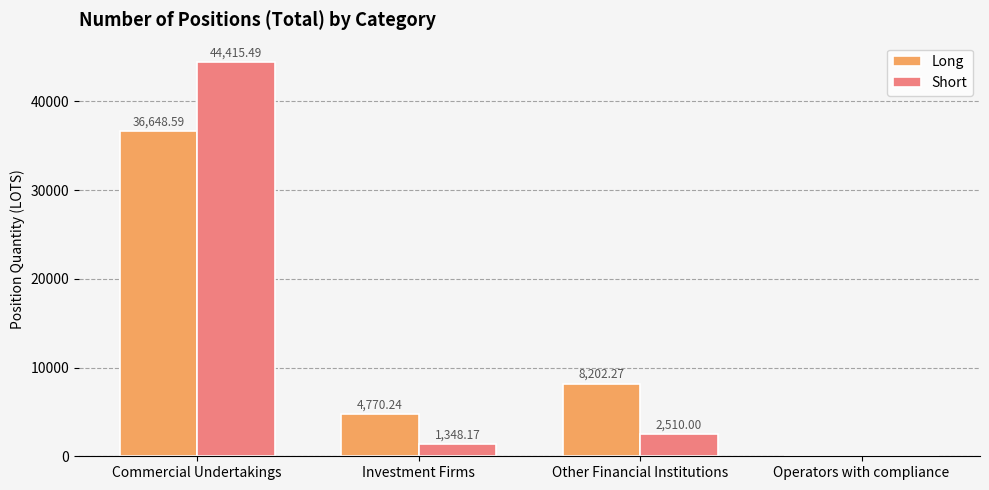

At which category does the chart reach its peak across all series?

Commercial Undertakings